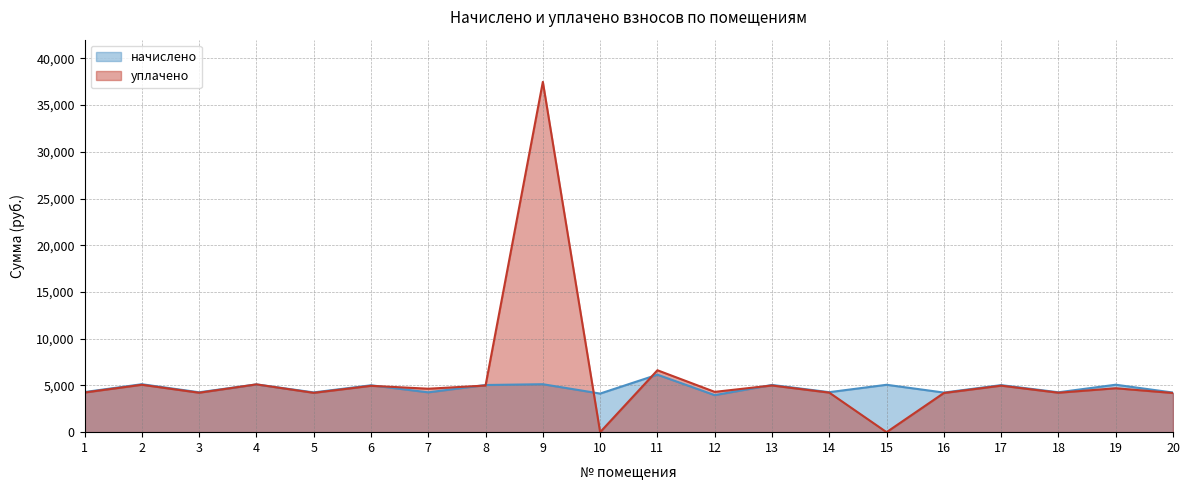

Reading left to right, what are all the values shown in this chart?

начислено: 1=4291.7	2=5130.9	3=4267.7	4=5112.9	5=4255.7	6=5017.0	7=4261.8	8=5046.9	9=5130.9	10=4129.8	11=6149.9	12=3962.1	13=5053.0	14=4279.7	15=5071.0	16=4237.7	17=5035.0	18=4267.7	19=5076.9	20=4237.7
уплачено: 1=4243.1	2=5072.7	3=4219.3	4=5112.9	5=4207.5	6=4960.1	7=4649.1	8=4989.7	9=37485.8	10=0.0	11=6625.2	12=4312.4	13=4995.6	14=4231.1	15=0.0	16=4189.7	17=4977.8	18=4219.3	19=4700.0	20=4189.7